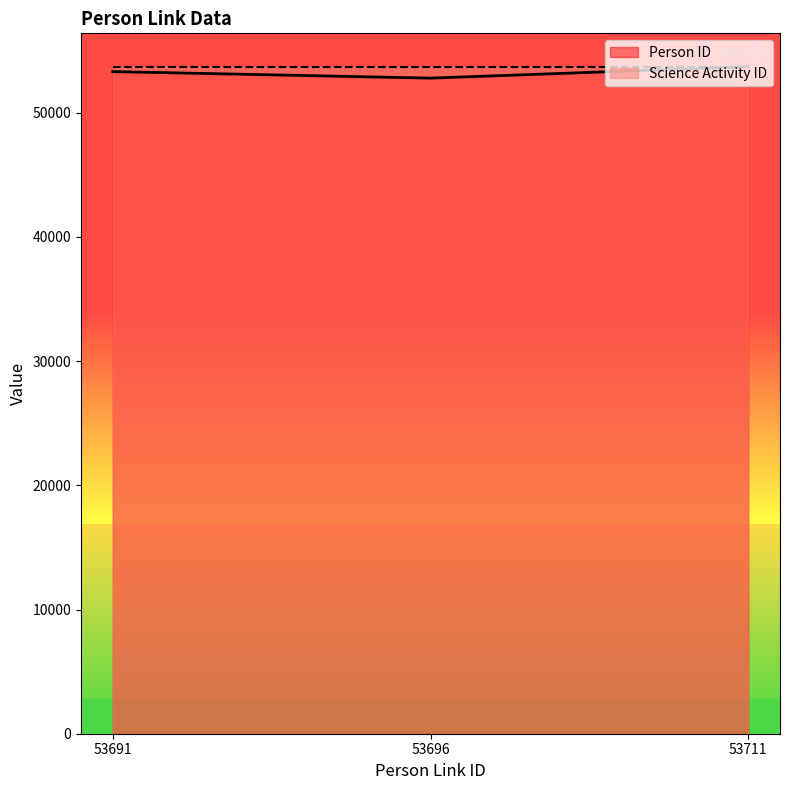

What is the change in value from 53691 to 53696?

-525